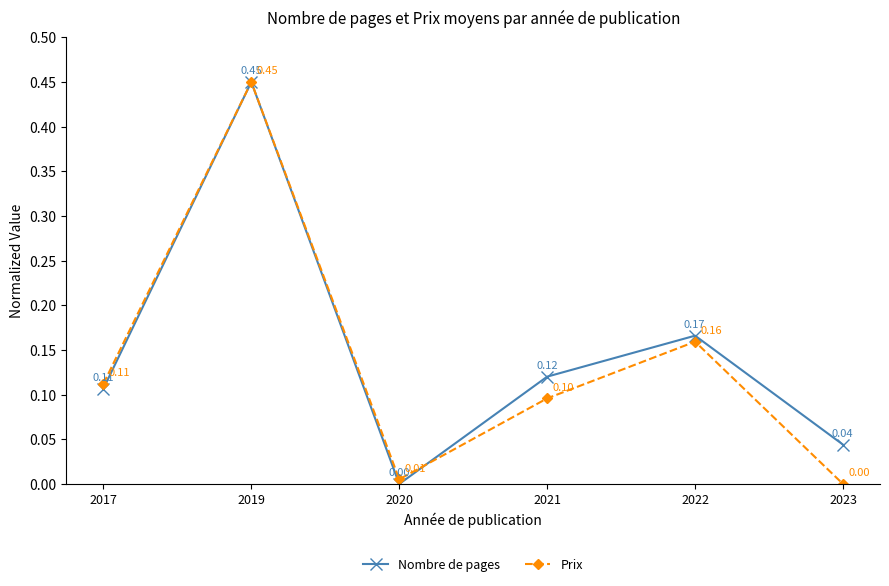

At which category does Nombre de pages reach its first local peak?

2019